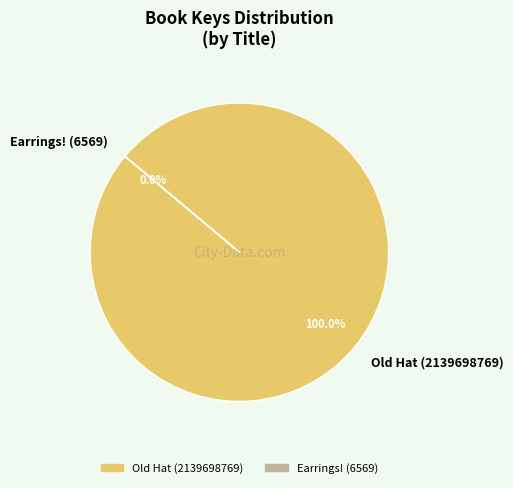

True or false: Old Hat (2139698769) accounts for 100% of the total.

True